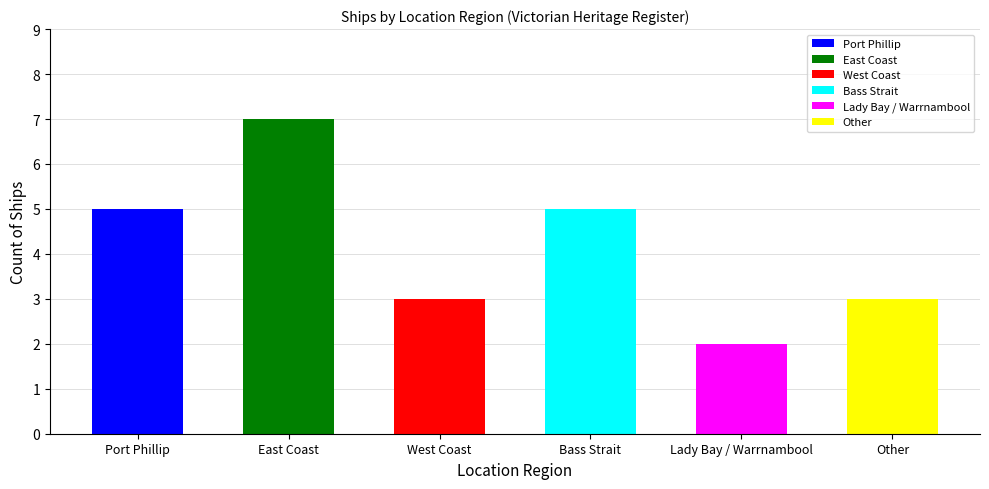

The value at West Coast is 3. True or false?

True